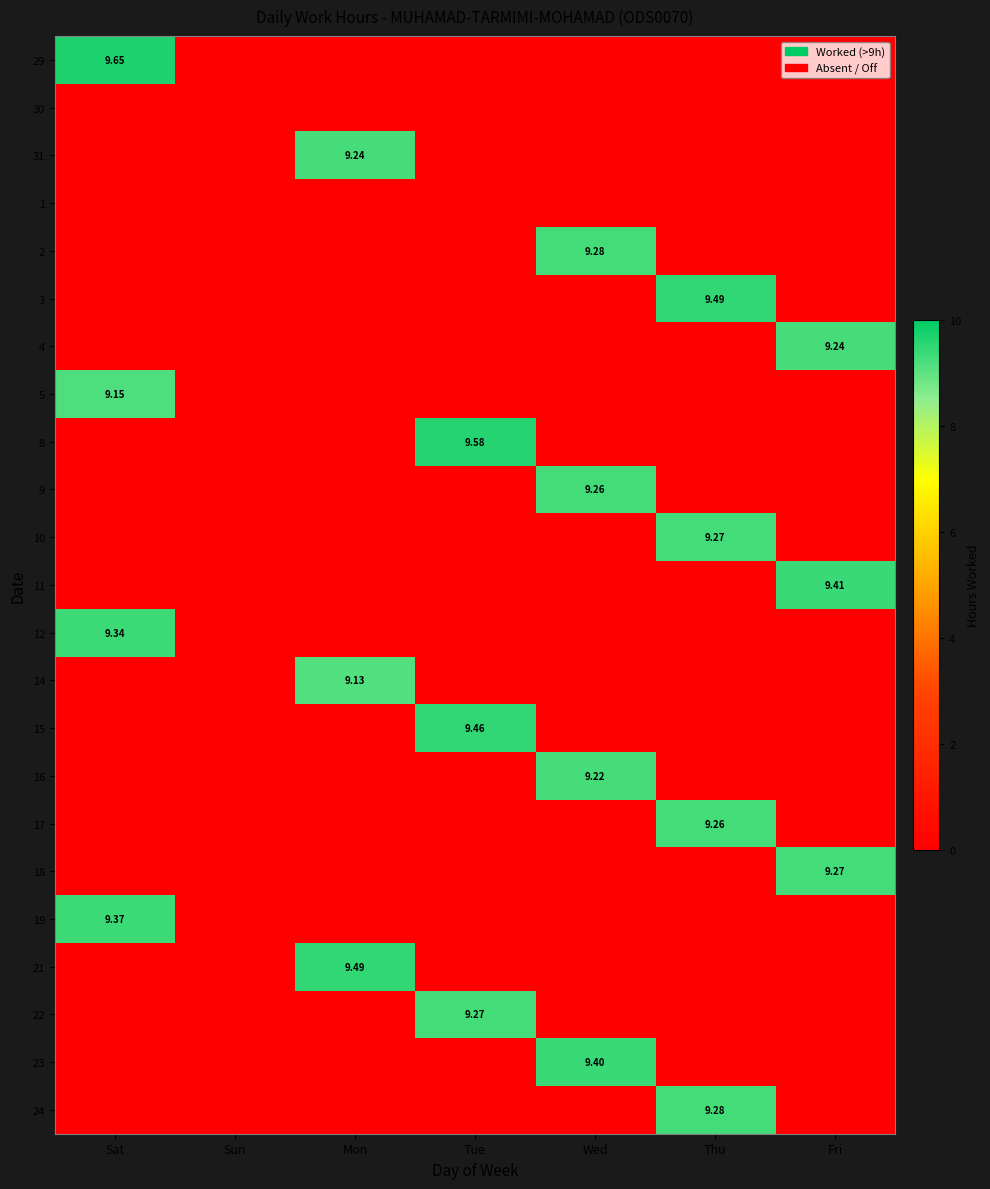

Which series has the largest total across all categories?

29